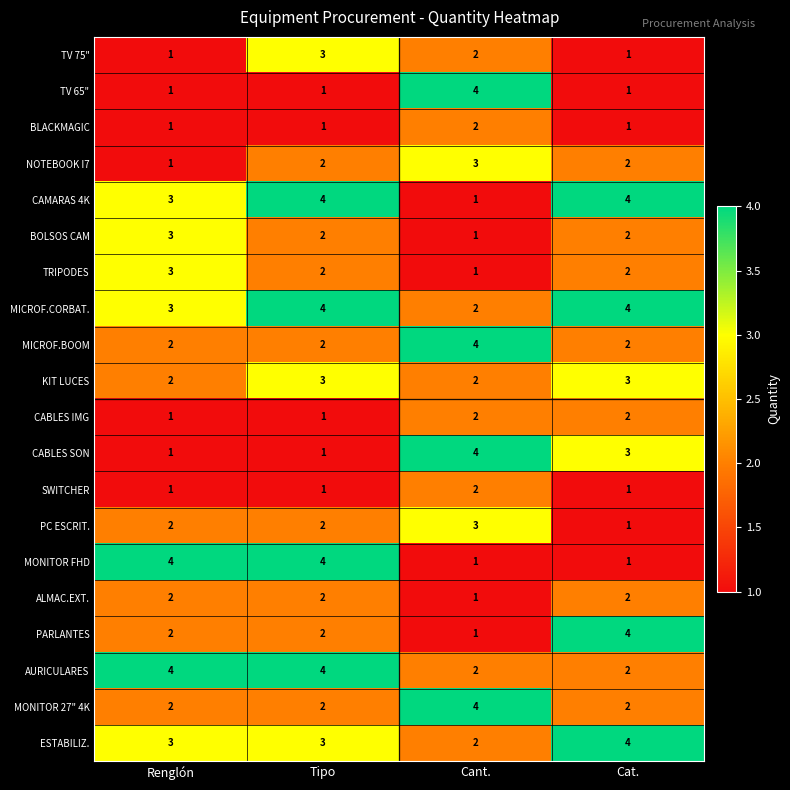

At how many categories does at least one series exceed 2?

4